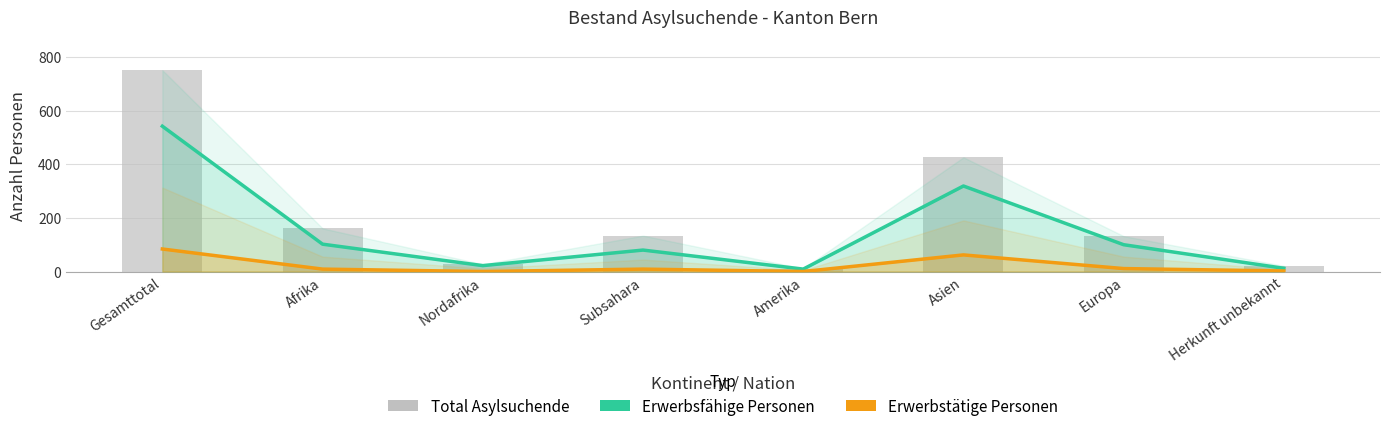

Is it true that Total Asylsuchende equals 161 at Afrika?

True